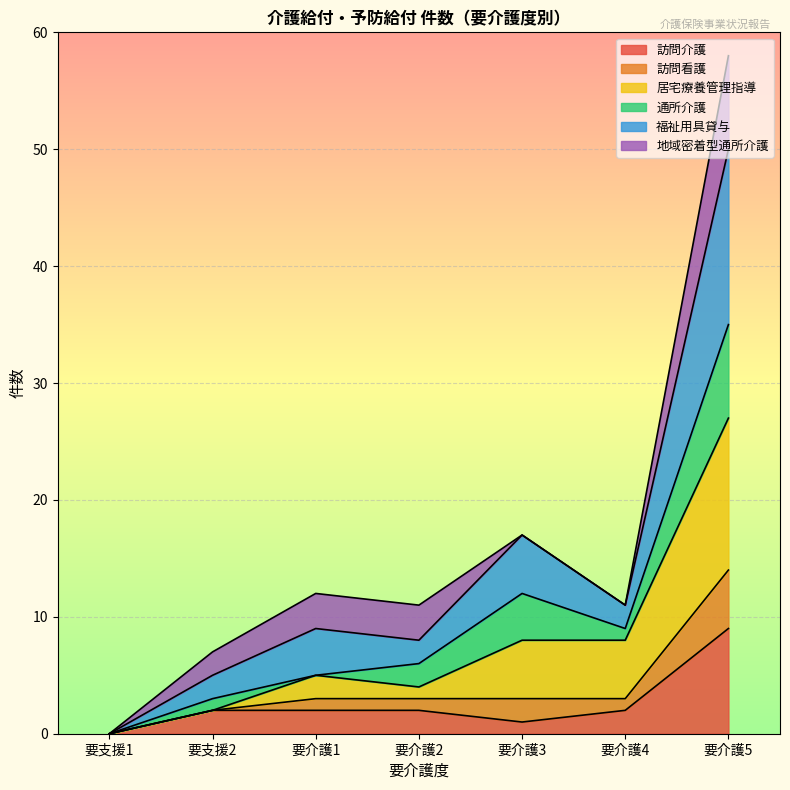

How many lines are shown in the chart?

6